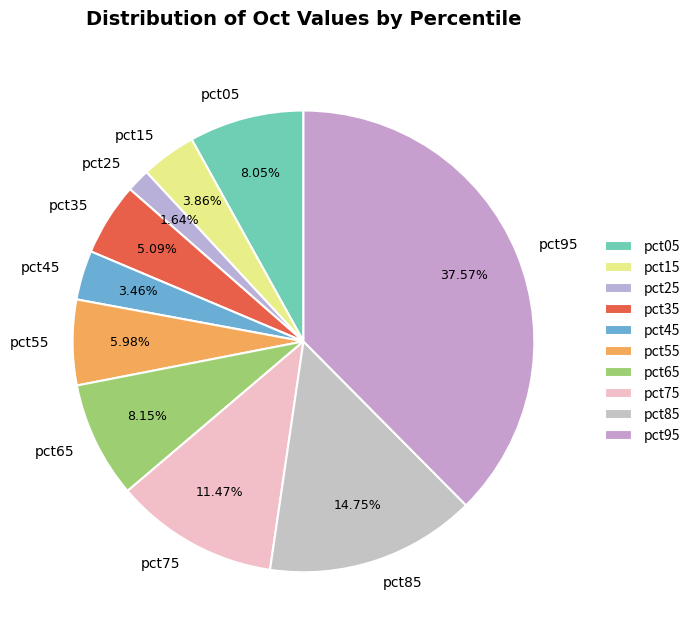

Count the number of slices in the pie.

10